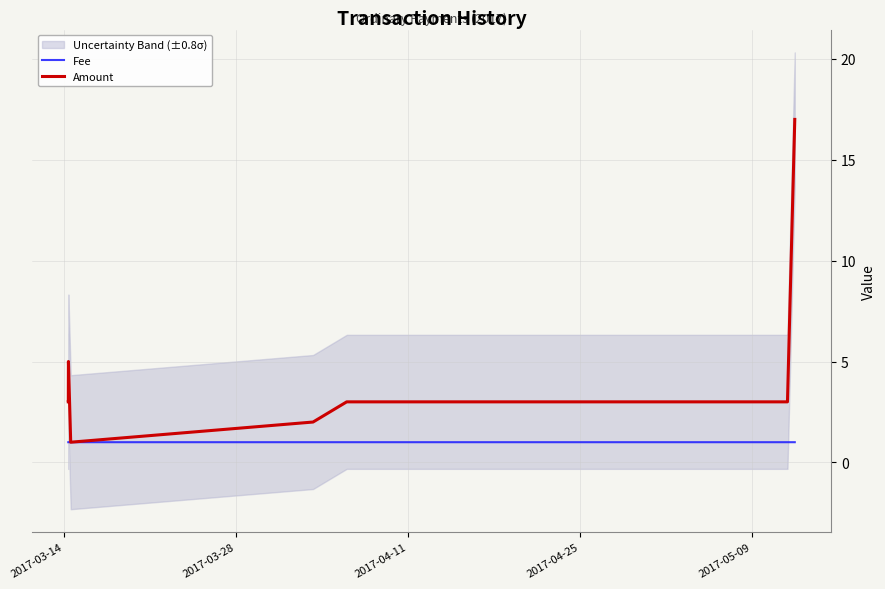

What is the sum of all Amount values?

46.0